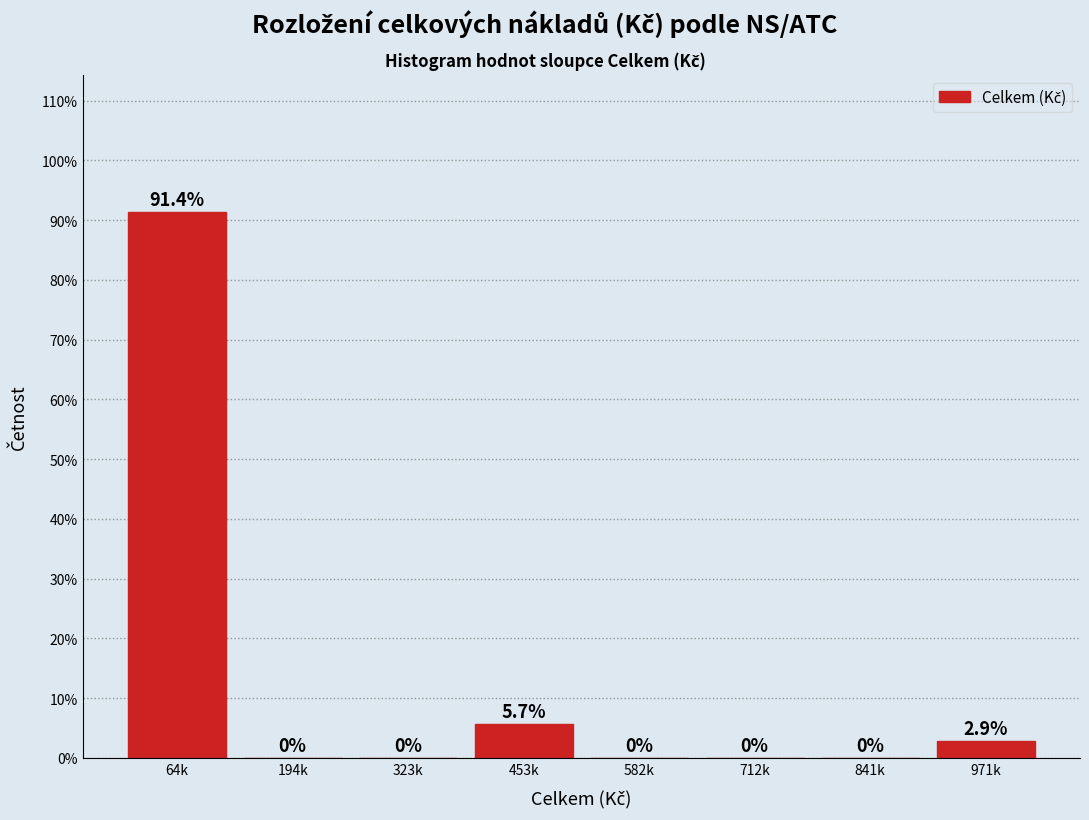

Reading left to right, transcribe all the data shown in this chart.

64k=91.4	194k=0.0	323k=0.0	453k=5.7	582k=0.0	712k=0.0	841k=0.0	971k=2.9